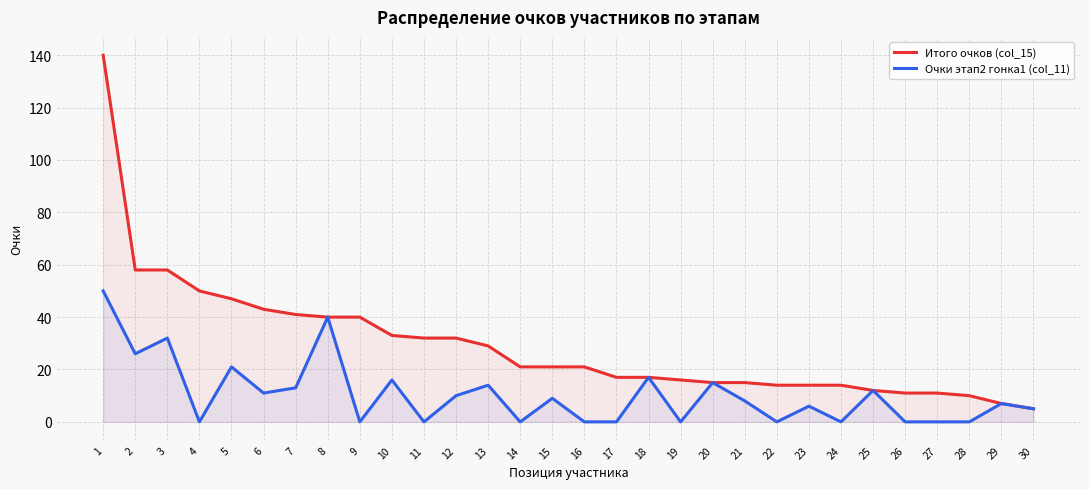

Reading left to right, extract all data points from this chart.

Итого очков (col_15): 140	58	58	50	47	43	41	40	40	33	32	32	29	21	21	21	17	17	16	15	15	14	14	14	12	11	11	10	7	5
Очки этап2 гонка1 (col_11): 50	26	32	0	21	11	13	40	0	16	0	10	14	0	9	0	0	17	0	15	8	0	6	0	12	0	0	0	7	5